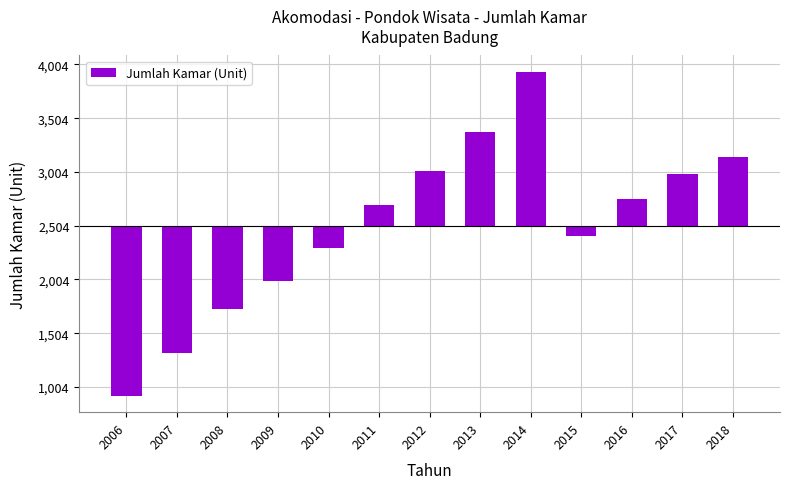

Reading left to right, extract all data points from this chart.

-1584.4	-1181.4	-774.4	-518.4	-208.4	191.6	508.6	867.6	1432.6	-99.4	245.6	478.6	641.6